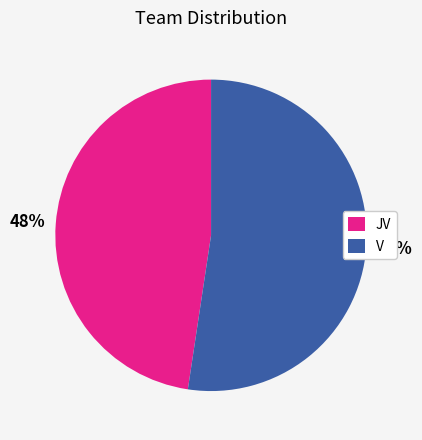

How many segments does this pie chart have?

2